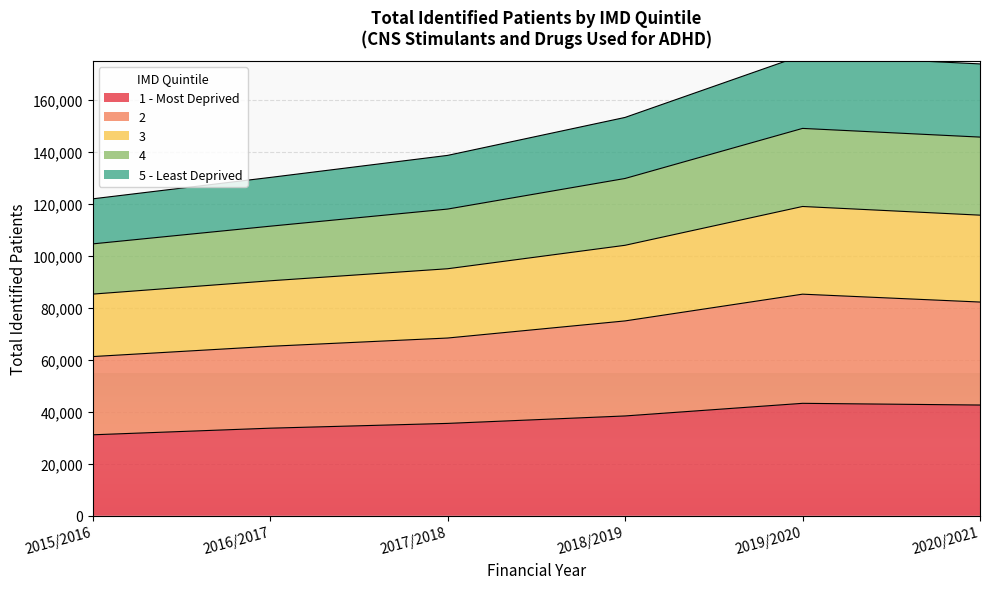

The value of 1 - Most Deprived at 2017/2018 is 62287. True or false?

False